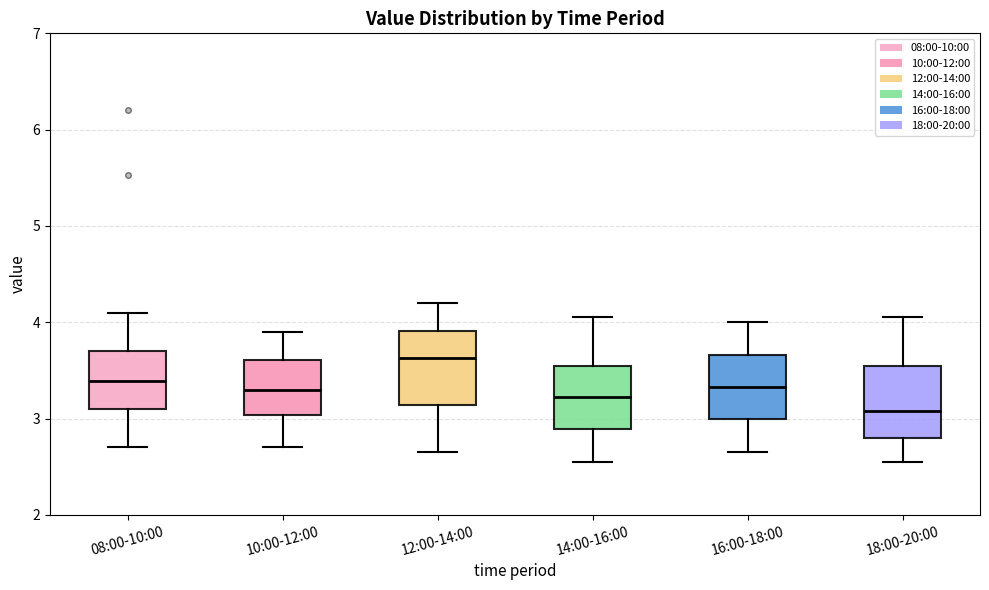

Where is the lower edge of the box for 12:00-14:00 on the y-axis? The values are not printed on the chart, so give them approximately, as read against the axis.

3.1